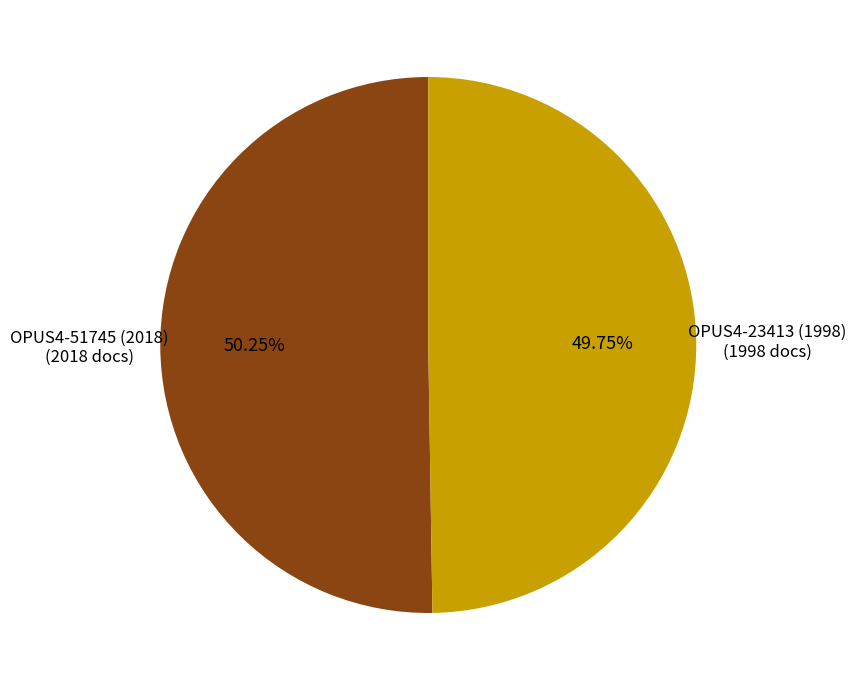

Count the number of slices in the pie.

2